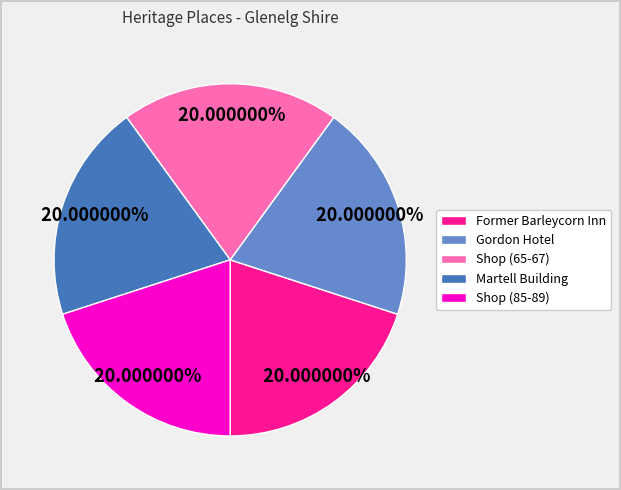

The Shop (65-67) slice represents 20% of the pie. True or false?

True